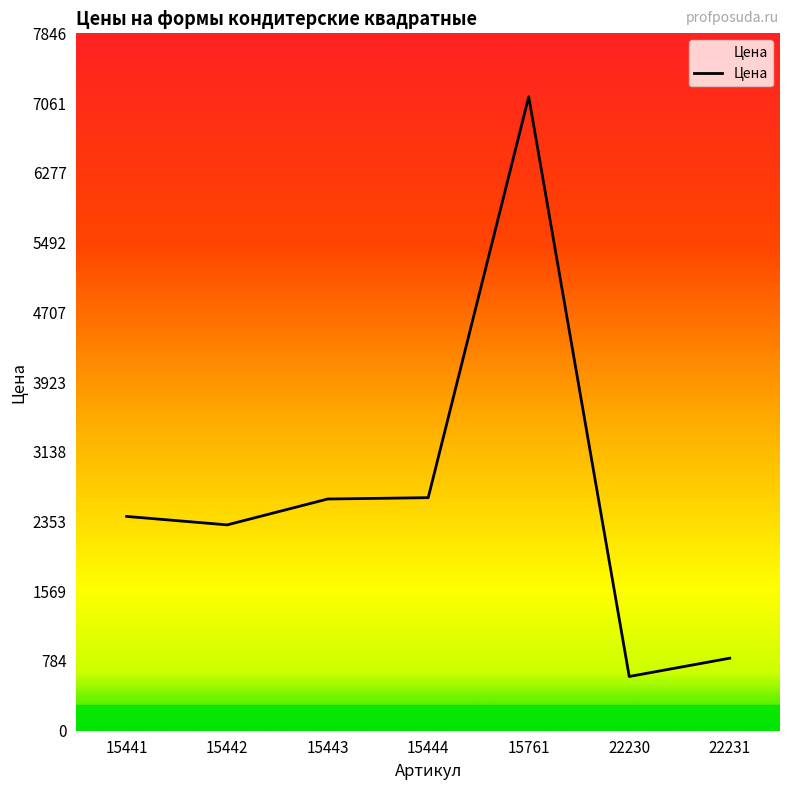

What is the ratio of the value at 15442 to the value at 15443?

0.9